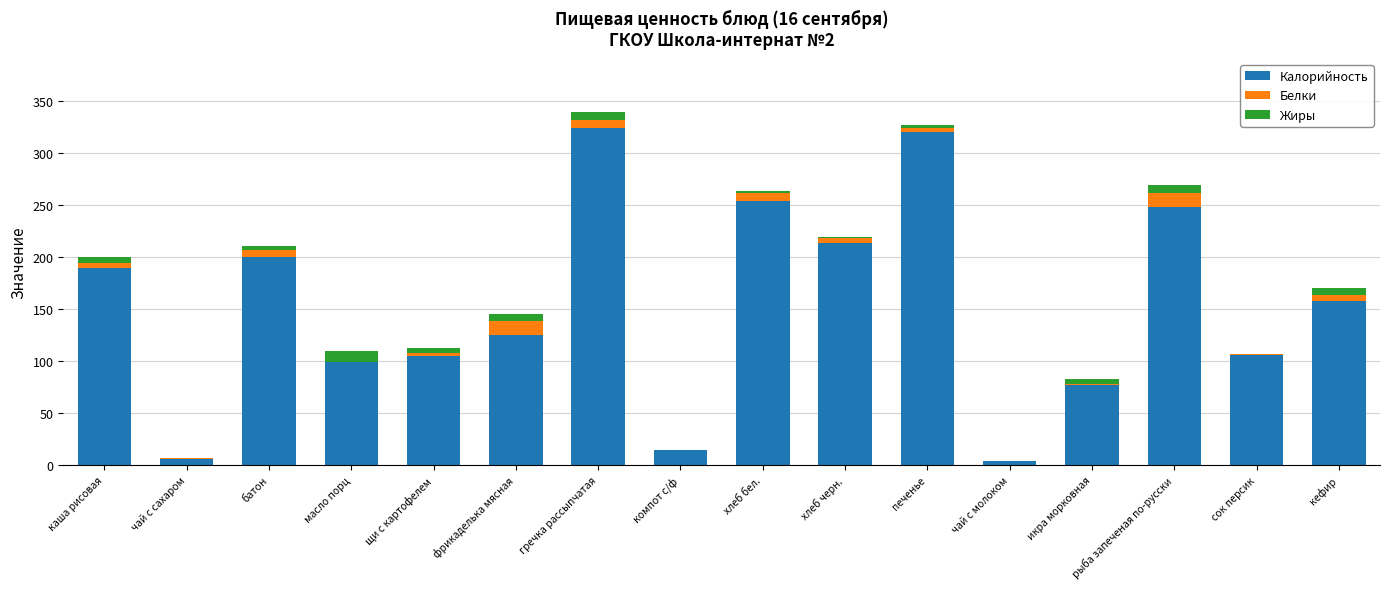

Is it true that Калорийность equals 105.6 at сок персик?

True